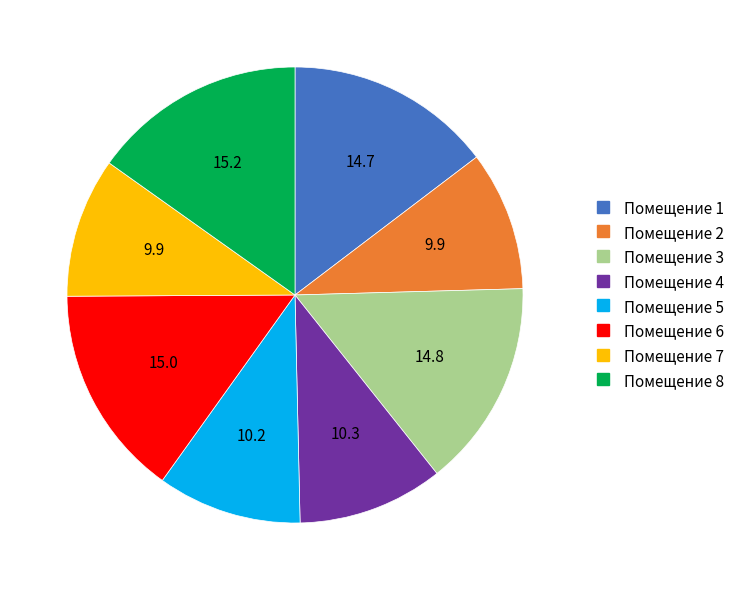

Is there a majority slice in this chart?

No